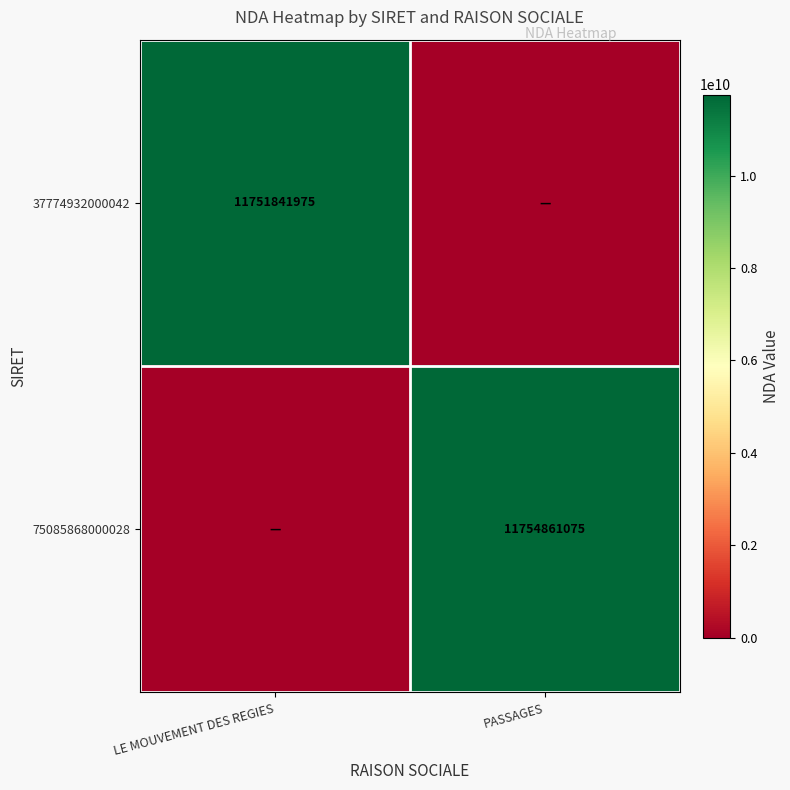

The 37774932000042 series shows 7410370893 at LE MOUVEMENT DES REGIES. True or false?

False